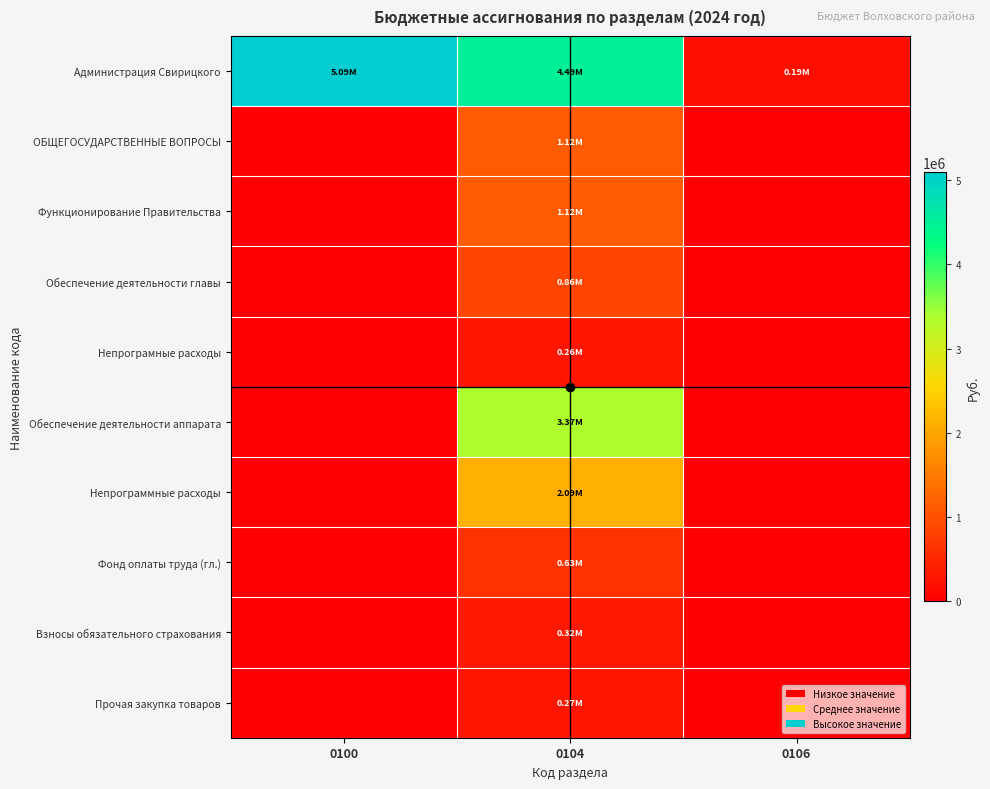

Which series has the widest spread of values?

Администрация Свирицкого